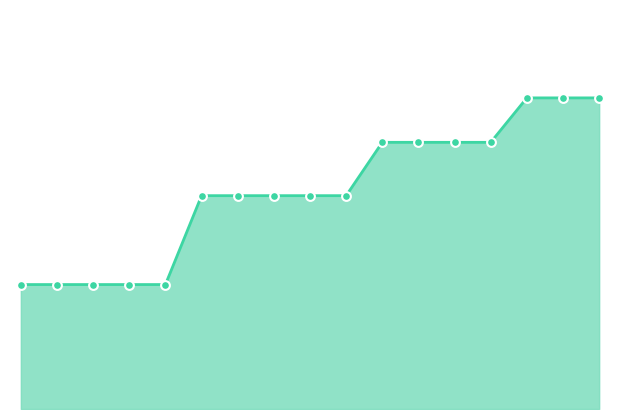

Does the chart have visible grid lines?

No